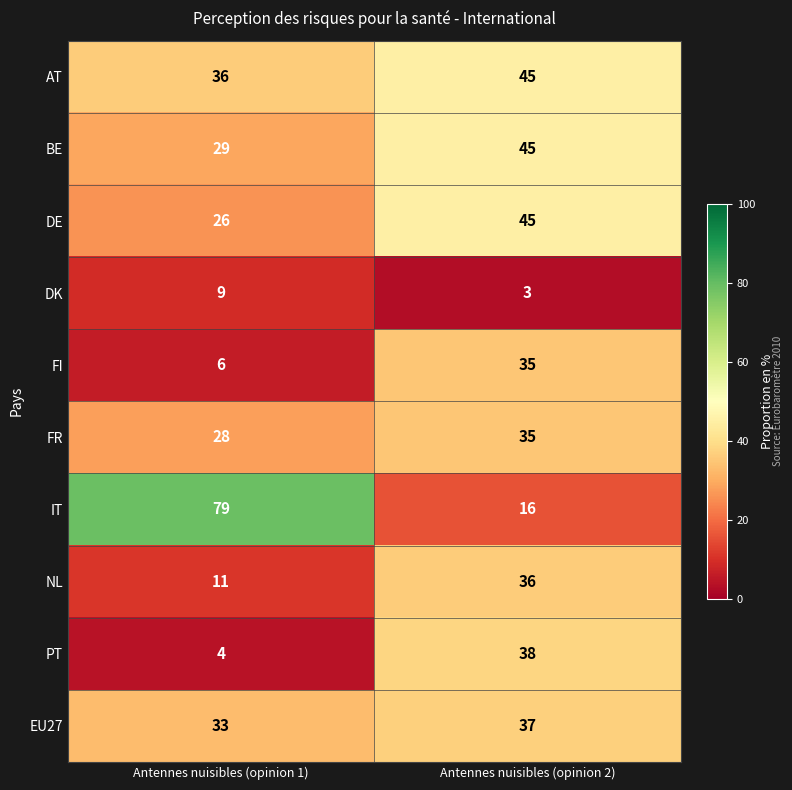

How many values in the BE series are below 45?

1